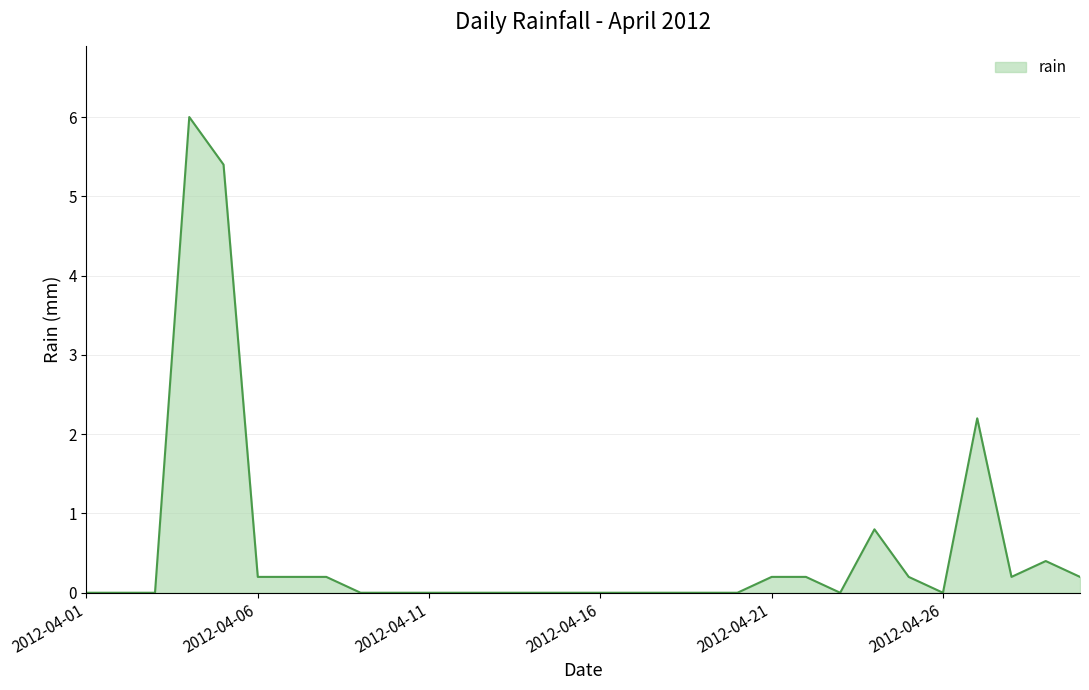

What is the difference between the maximum and minimum values?

6.0